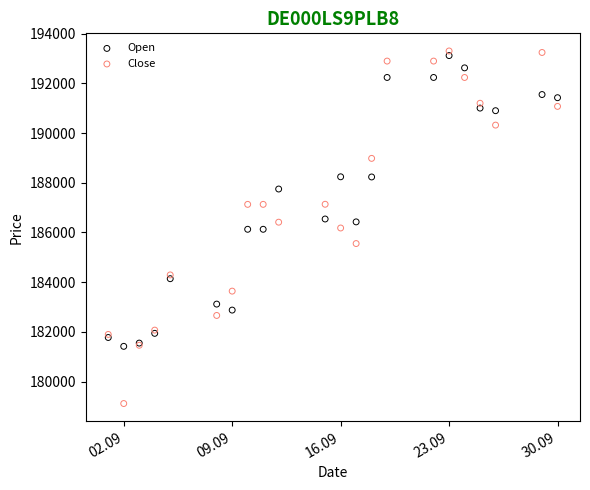

Which series has the largest Y range (max minus min)?

Close